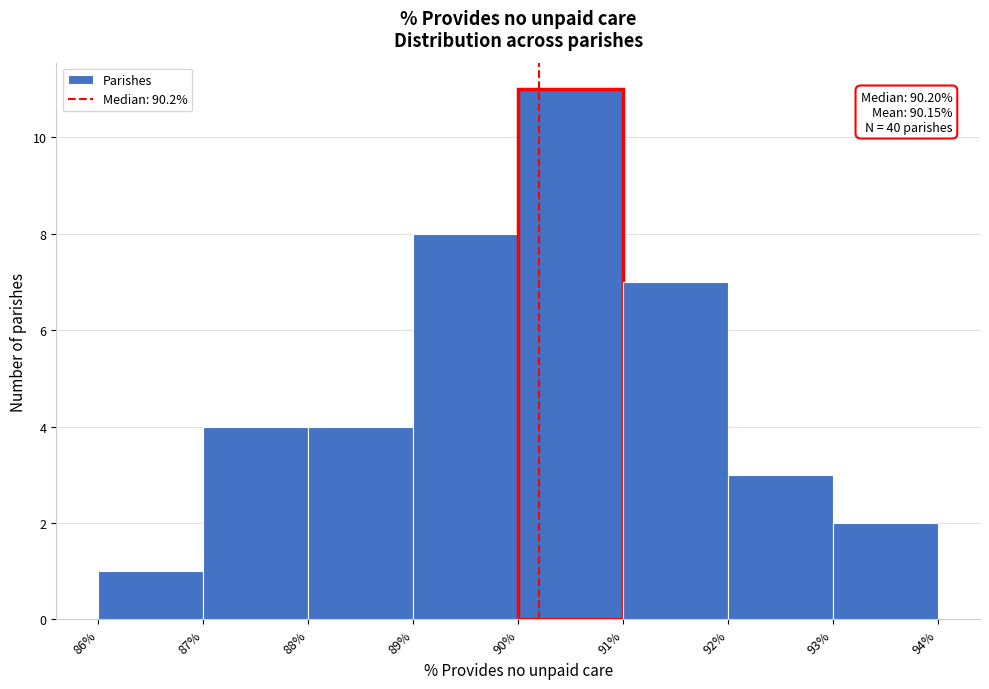

Which range on the x-axis has the tallest bar?

90% to 91%